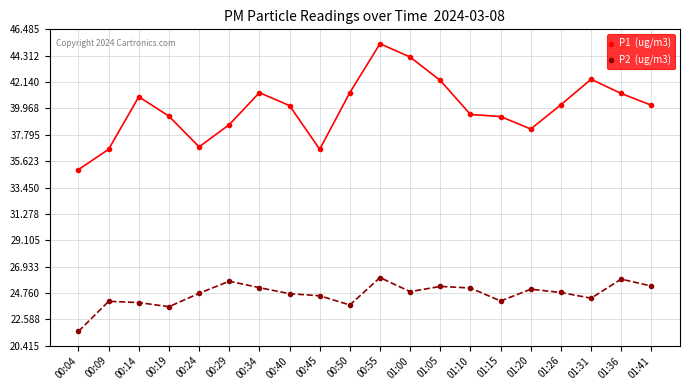

What is the spread (max minus min) of values at 00:24?

12.1